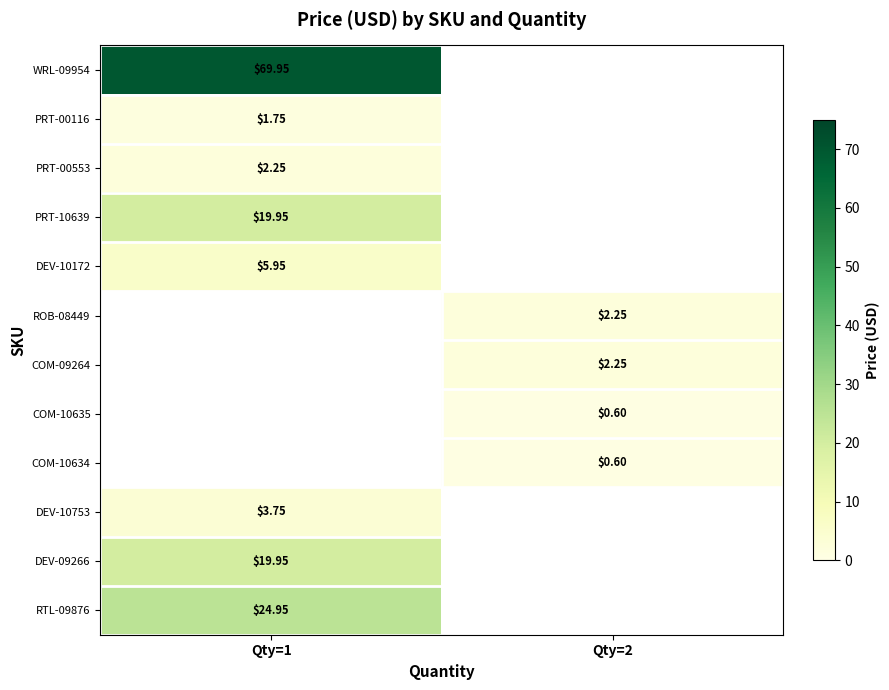

Count the number of data series in this chart.

12